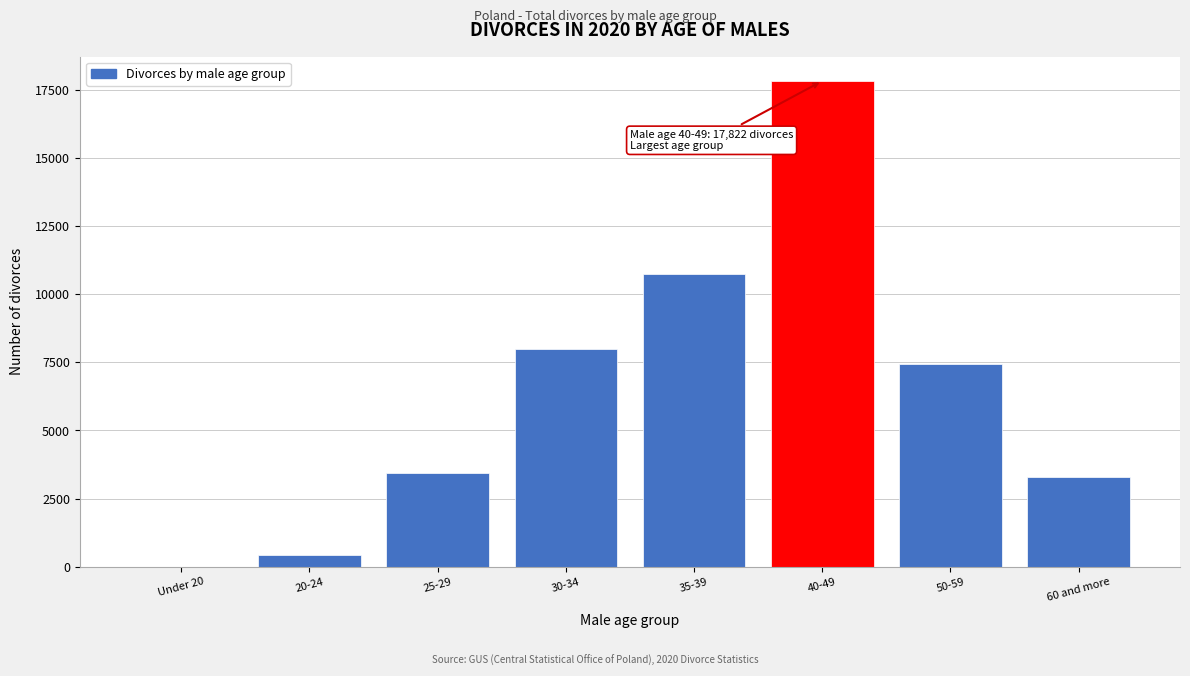

Reading left to right, extract all data points from this chart.

Under 20=3	20-24=423	25-29=3436	30-34=7987	35-39=10754	40-49=17822	50-59=7434	60 and more=3305